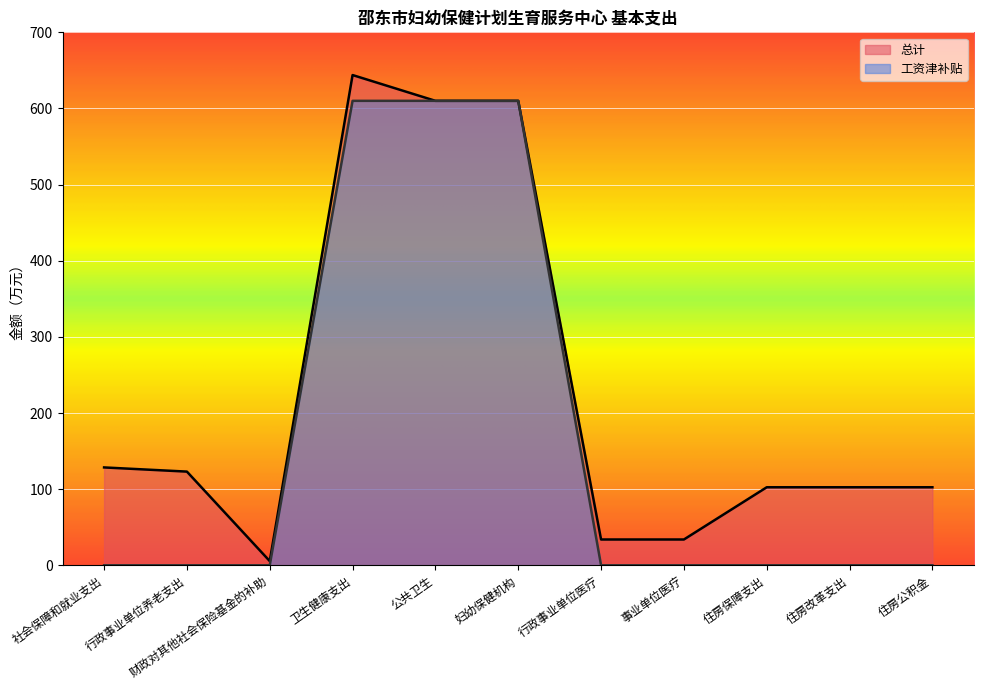

Rank the categories by 工资津补贴 value from highest to lowest.

卫生健康支出, 公共卫生, 妇幼保健机构, 社会保障和就业支出, 行政事业单位养老支出, 财政对其他社会保险基金的补助, 行政事业单位医疗, 事业单位医疗, 住房保障支出, 住房改革支出, 住房公积金